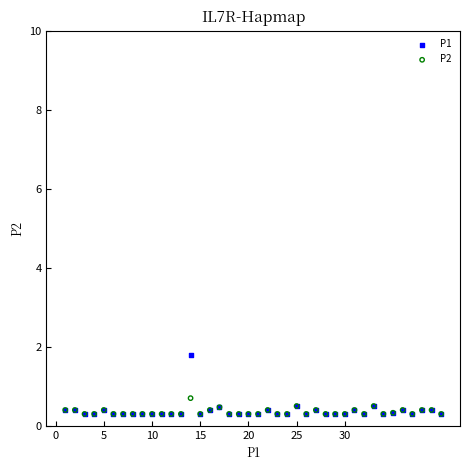

In the P1 series, what Y value is closest to 1?

0.5